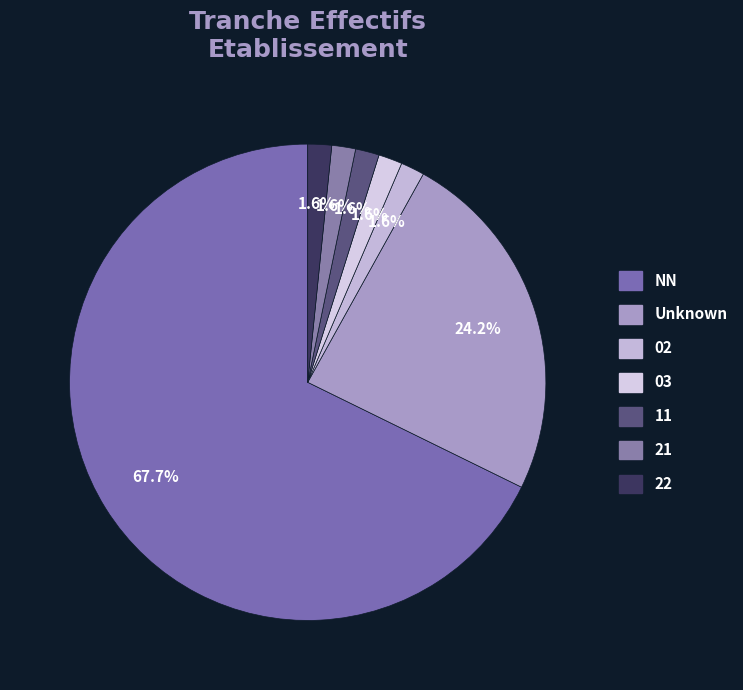

Does NN represent more than half of the total?

Yes